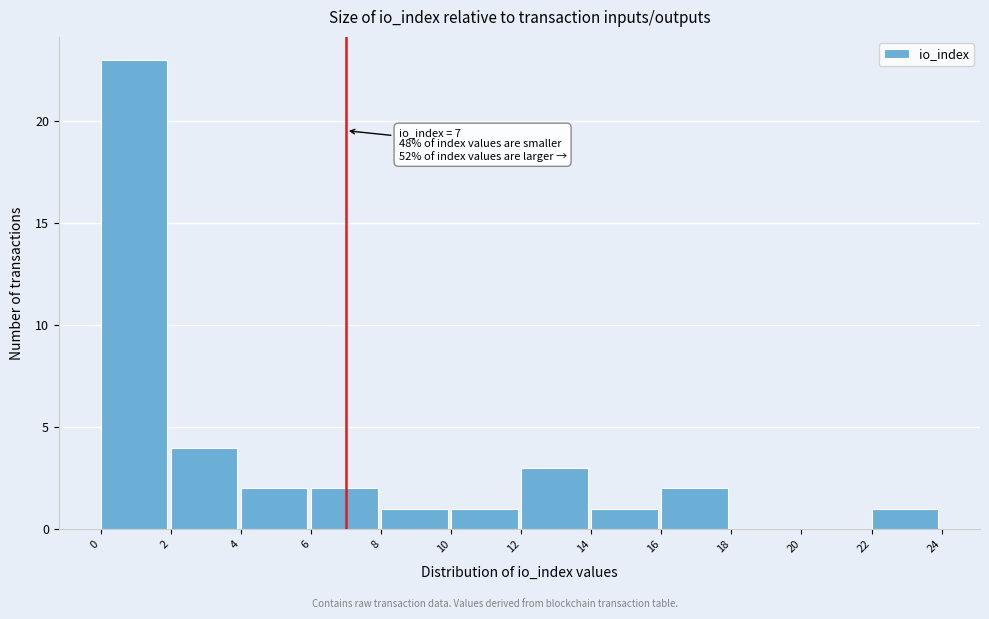

Which range on the x-axis has the tallest bar?

0 to 2